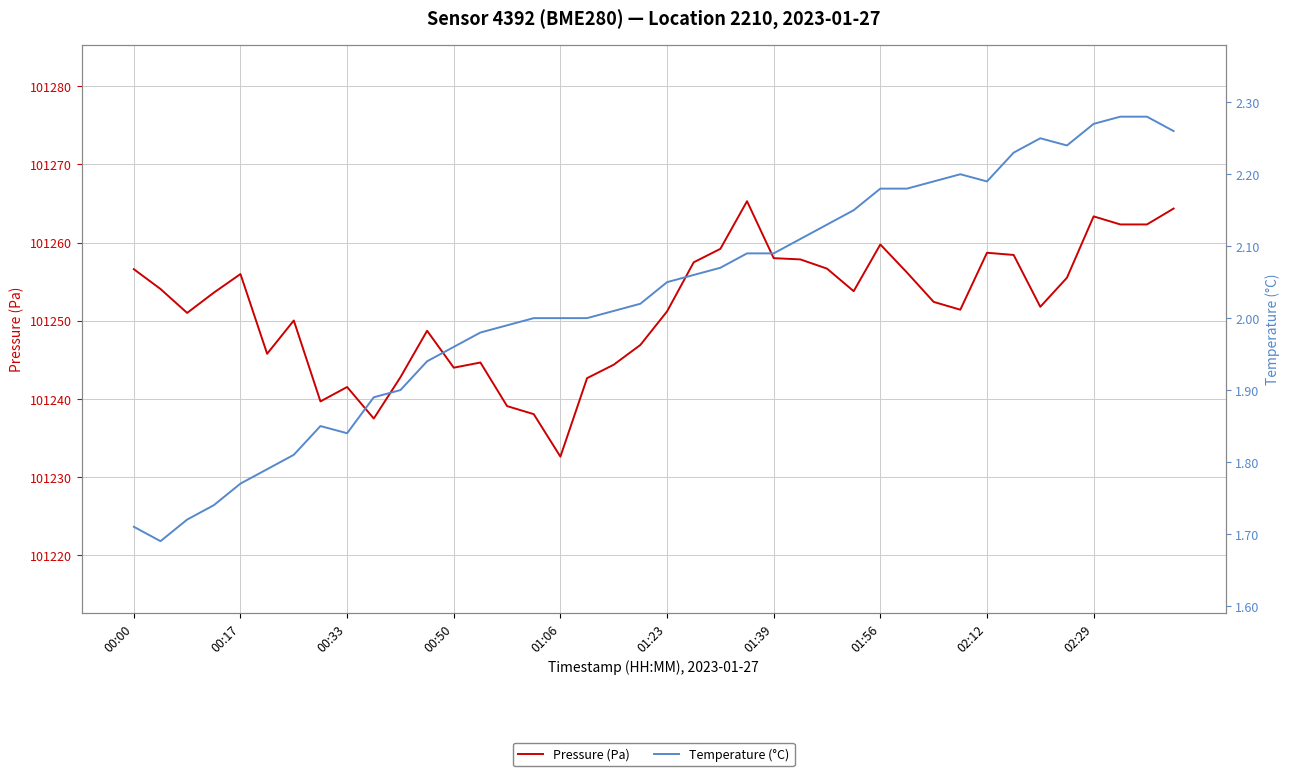

What is the difference between the highest and lowest values at 37?

101260.0